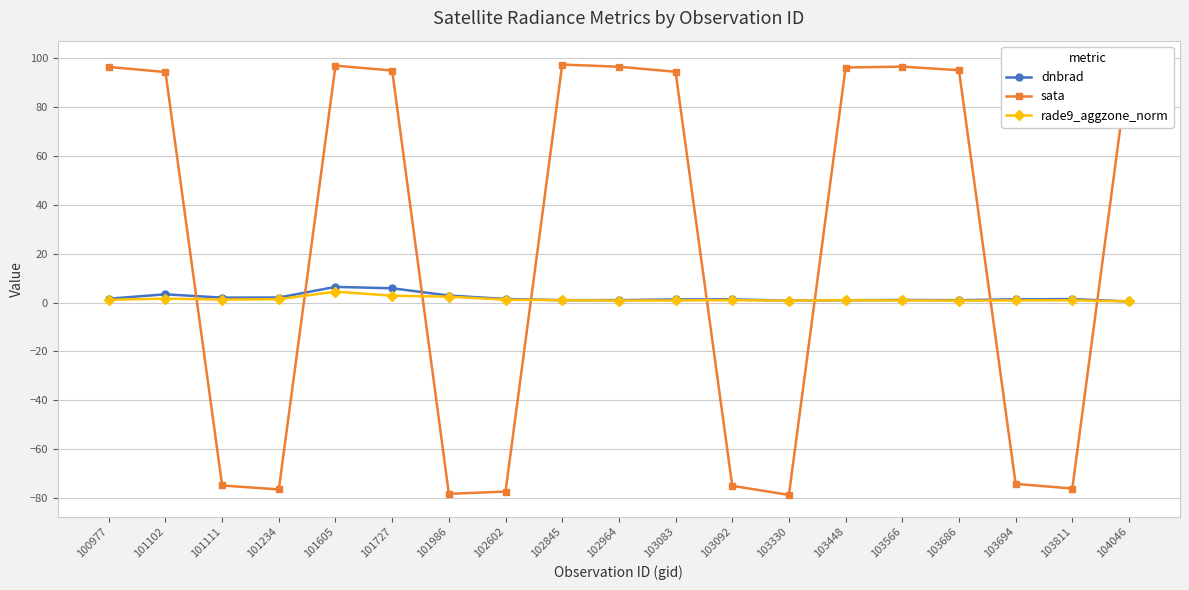

True or false: rade9_aggzone_norm and sata cross at least once.

True